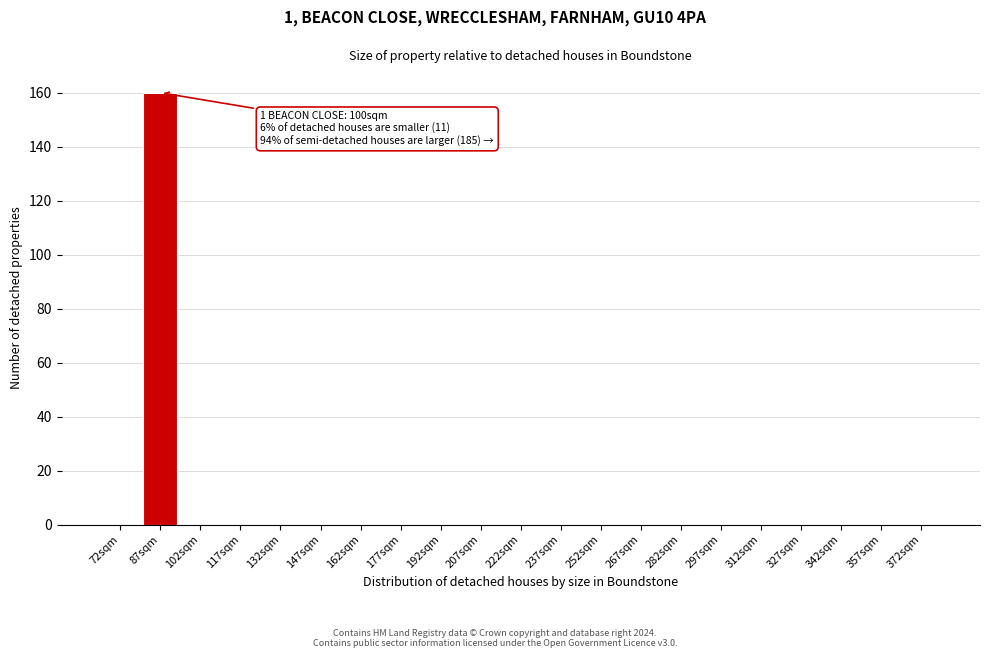

Reading left to right, extract all data points from this chart.

72sqm=0	87sqm=160	102sqm=0	117sqm=0	132sqm=0	147sqm=0	162sqm=0	177sqm=0	192sqm=0	207sqm=0	222sqm=0	237sqm=0	252sqm=0	267sqm=0	282sqm=0	297sqm=0	312sqm=0	327sqm=0	342sqm=0	357sqm=0	372sqm=0